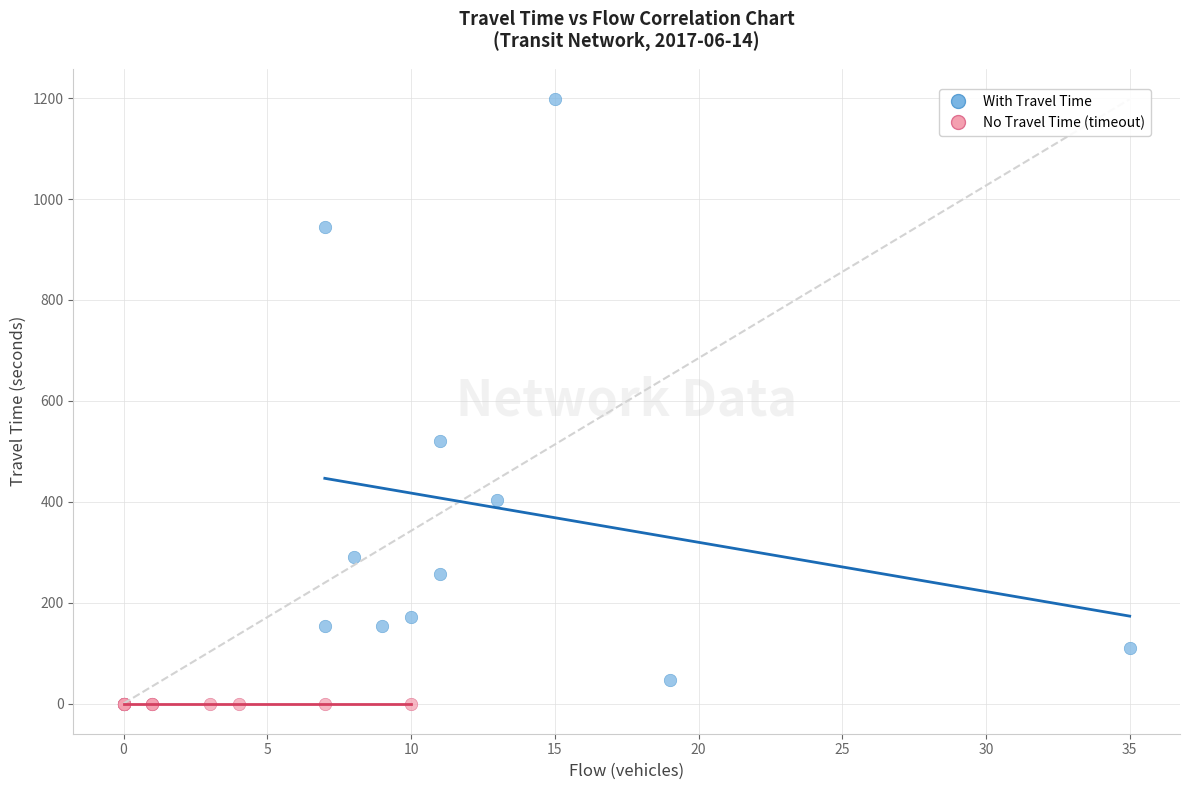

What are all the series names shown in the legend?

With Travel Time, No Travel Time (timeout)